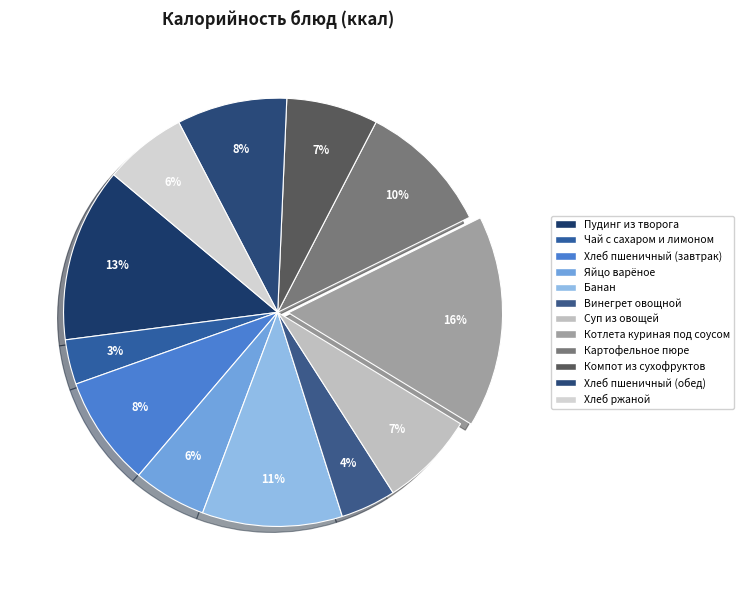

Does Хлеб пшеничный (обед) account for over 50% of the chart?

No